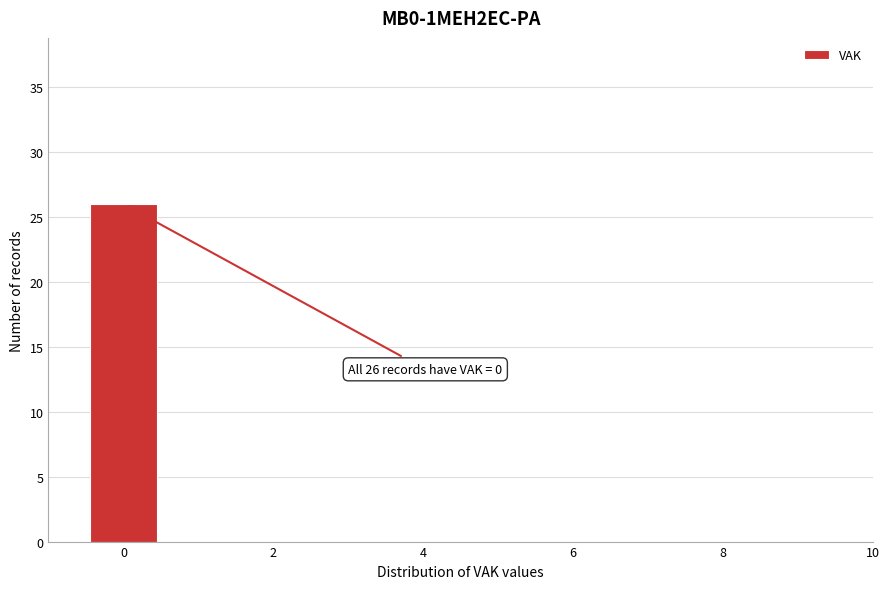

Which range on the x-axis has the tallest bar?

-0.5 to 0.5